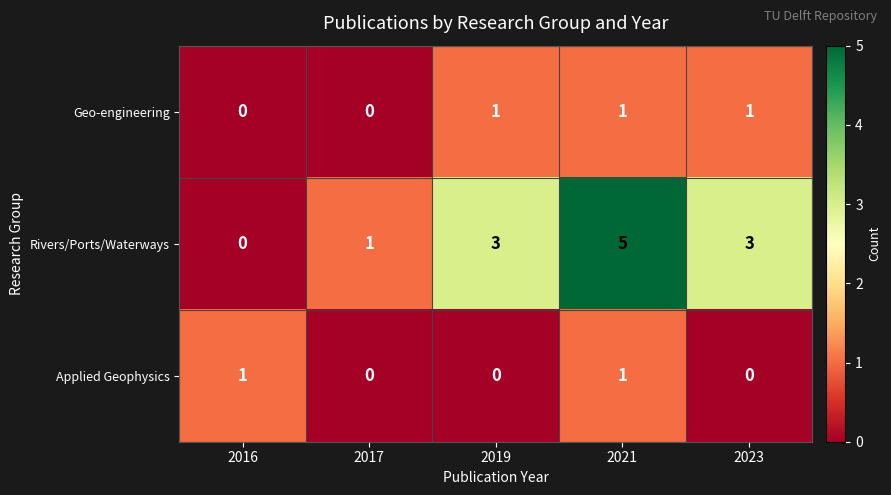

Which label corresponds to the largest value in the chart?

2021